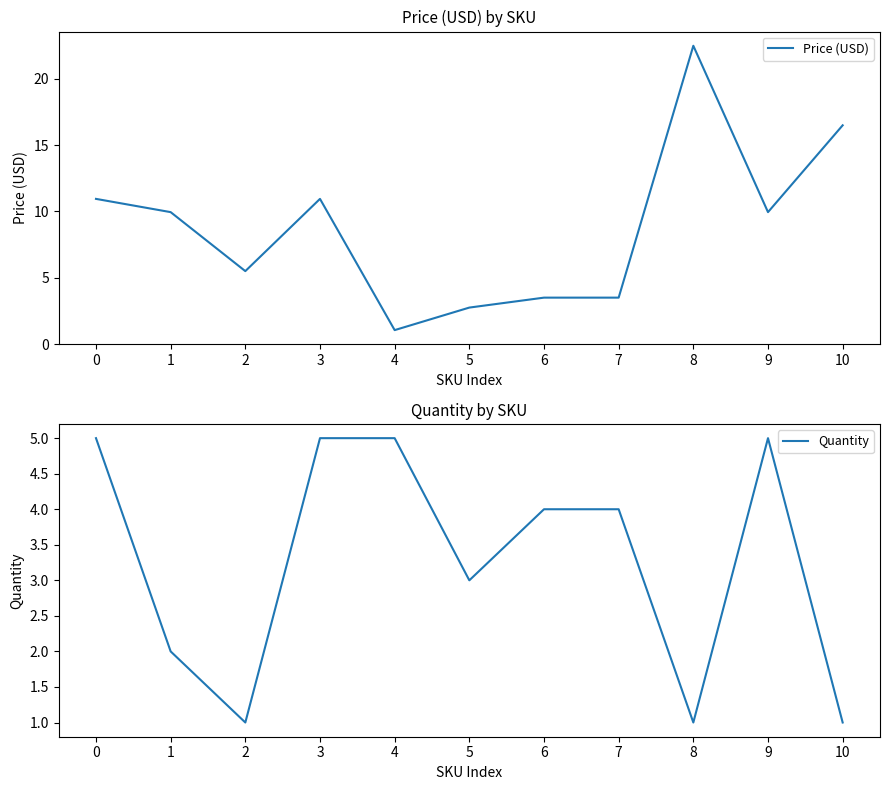

The Quantity series shows 8.1 at 9. True or false?

False